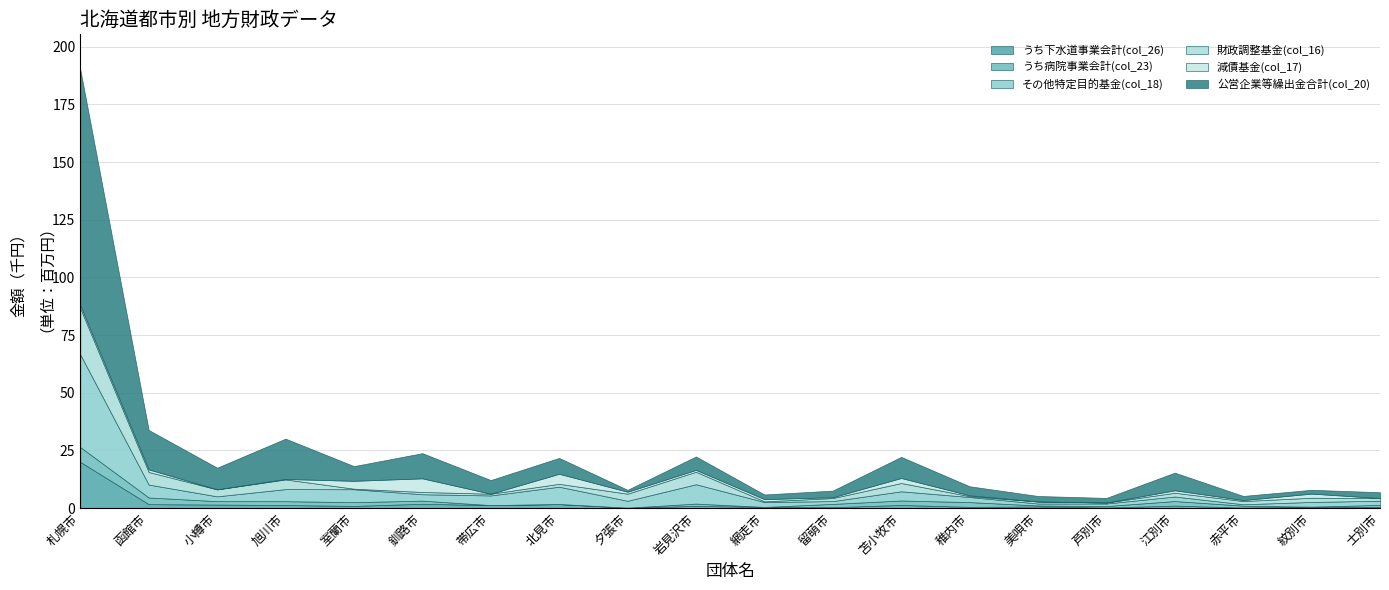

What is the total value across all series at 小樽市?

17.5